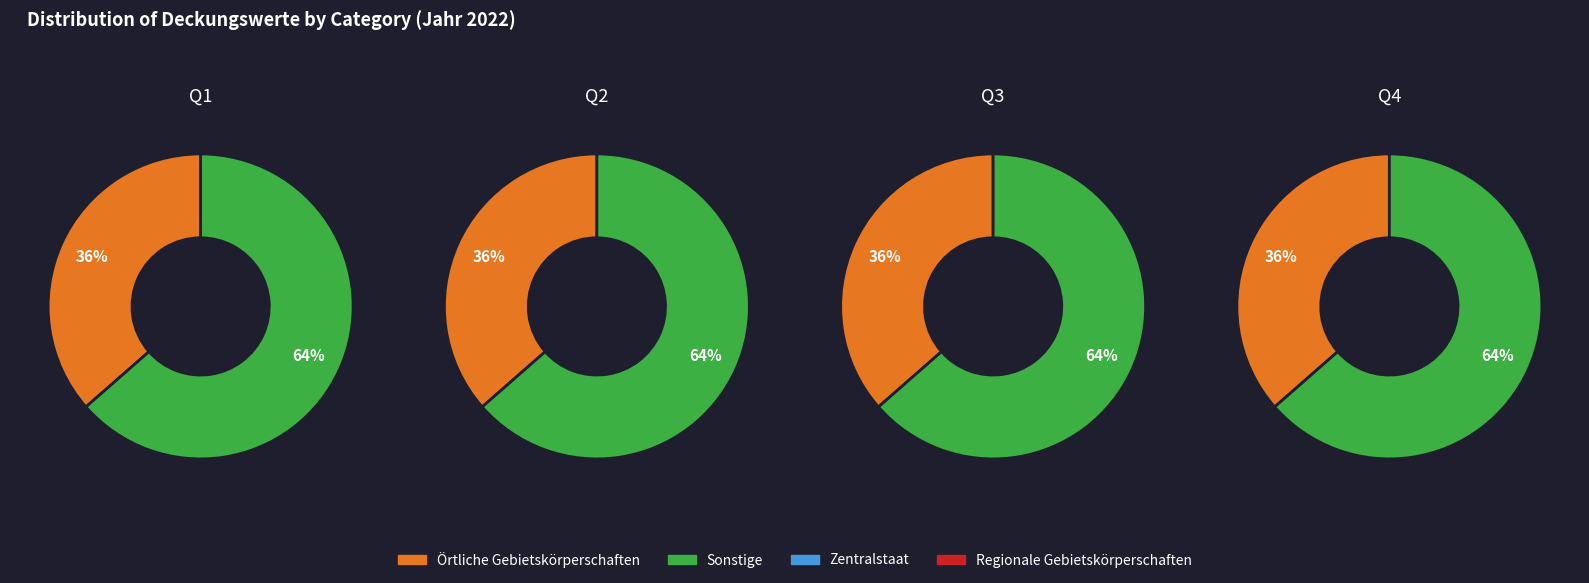

Do 3 and 2 together represent more than half of the pie?

No